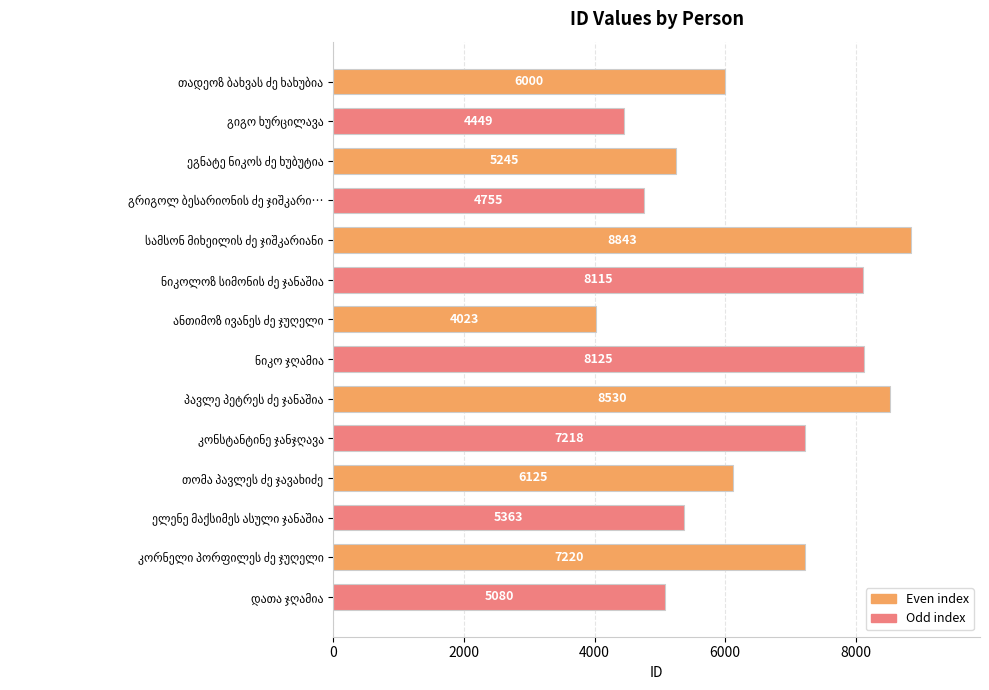

Are the bars horizontal?

Yes